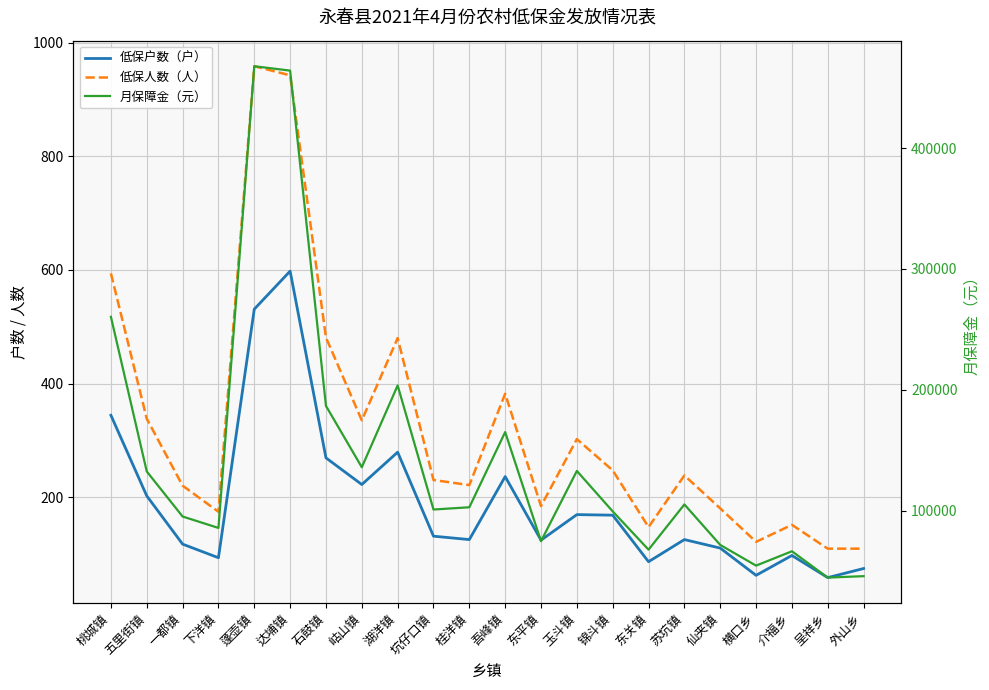

At which label is 月保障金（元） closest to 256147?

桃城镇